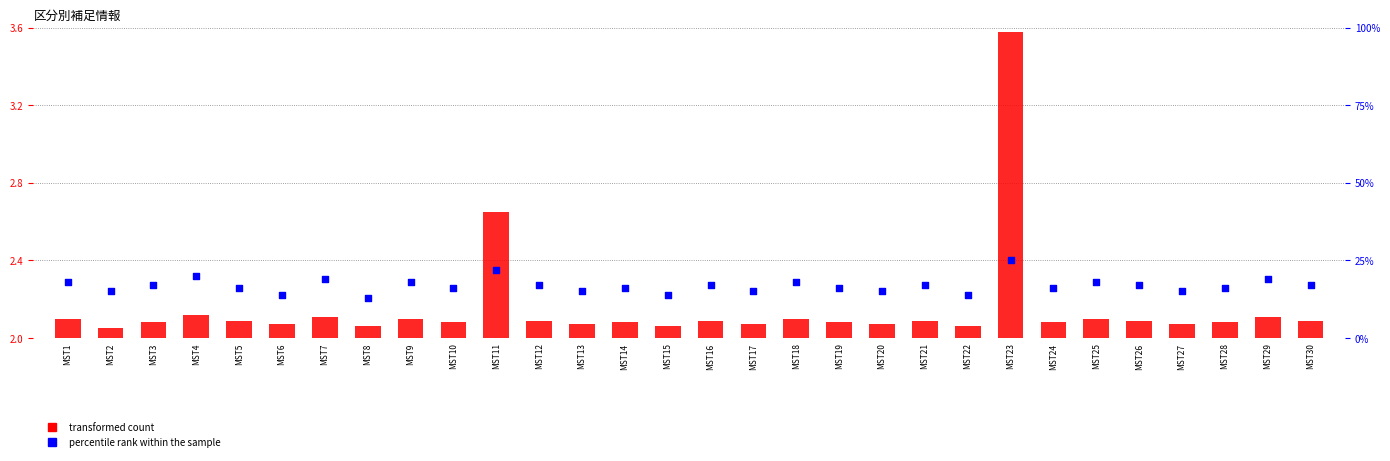

Which series reaches the maximum Y coordinate?

percentile rank within the sample